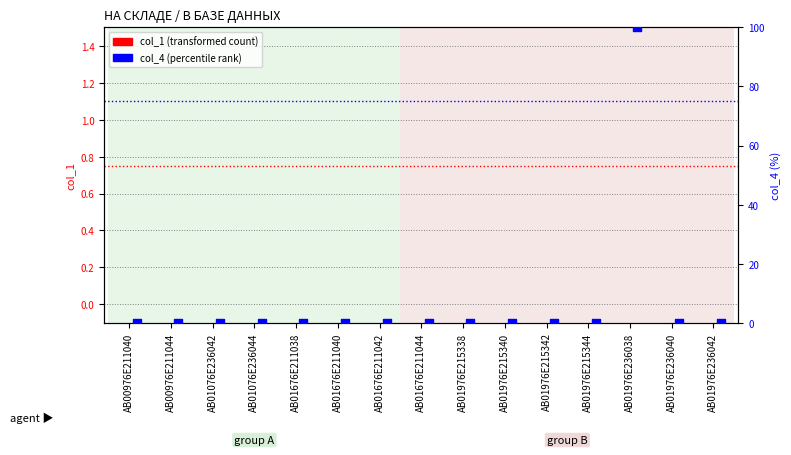

What are all the series names shown in the legend?

col_1, col_4